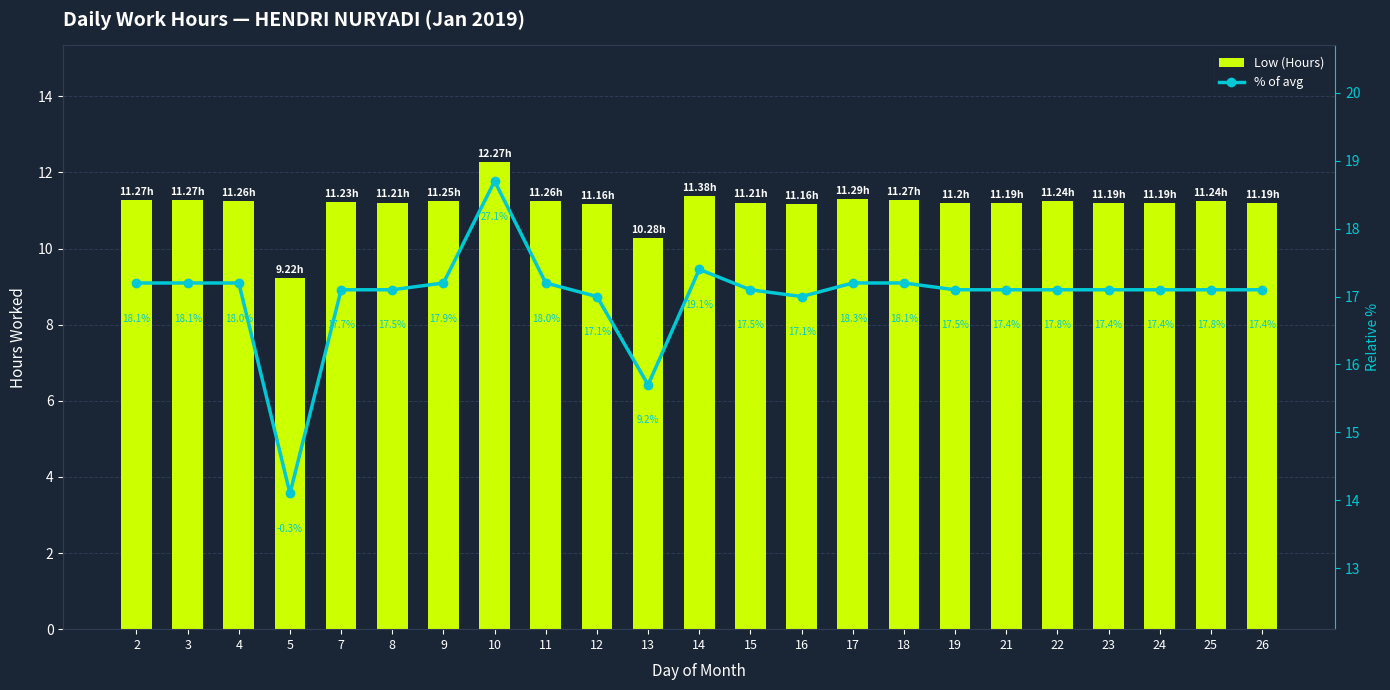

At which label does Low (Hours) first exceed 11?

2